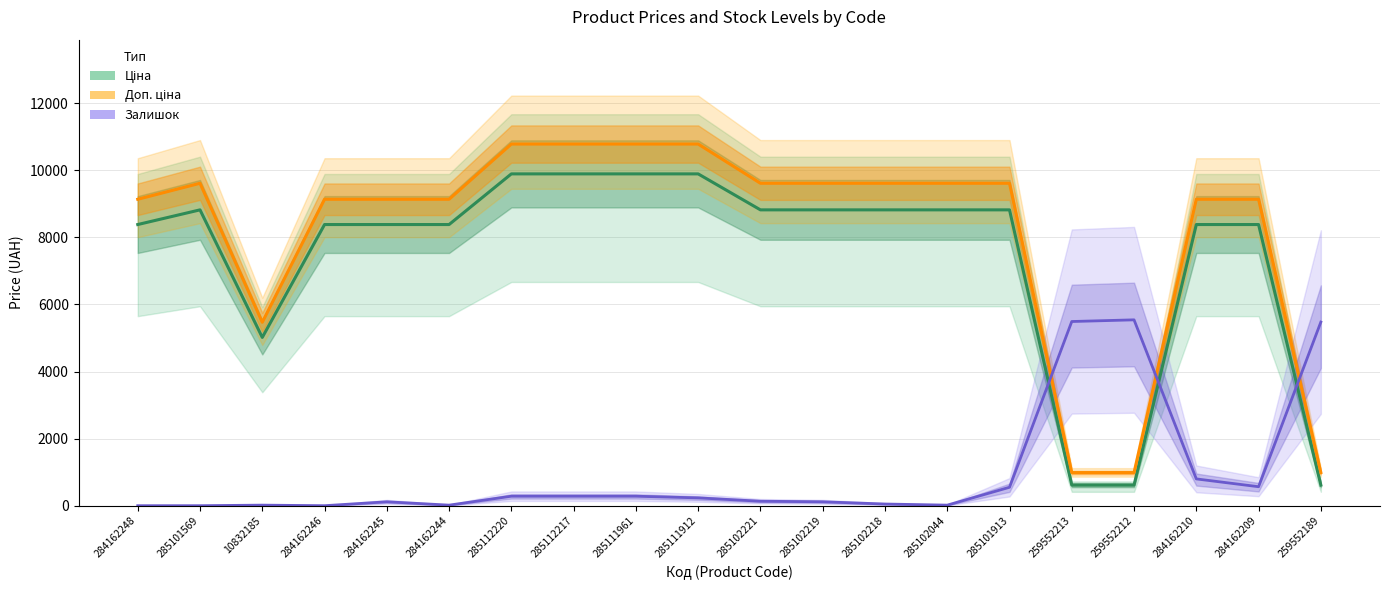

Which series has the largest total across all categories?

Доп. ціна